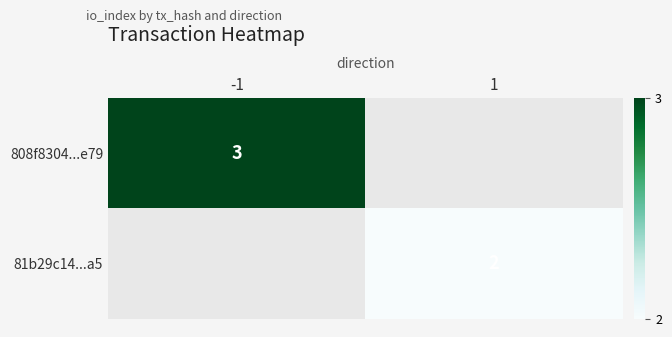

The value of 808f8304...e79 at -1 is 3. True or false?

True